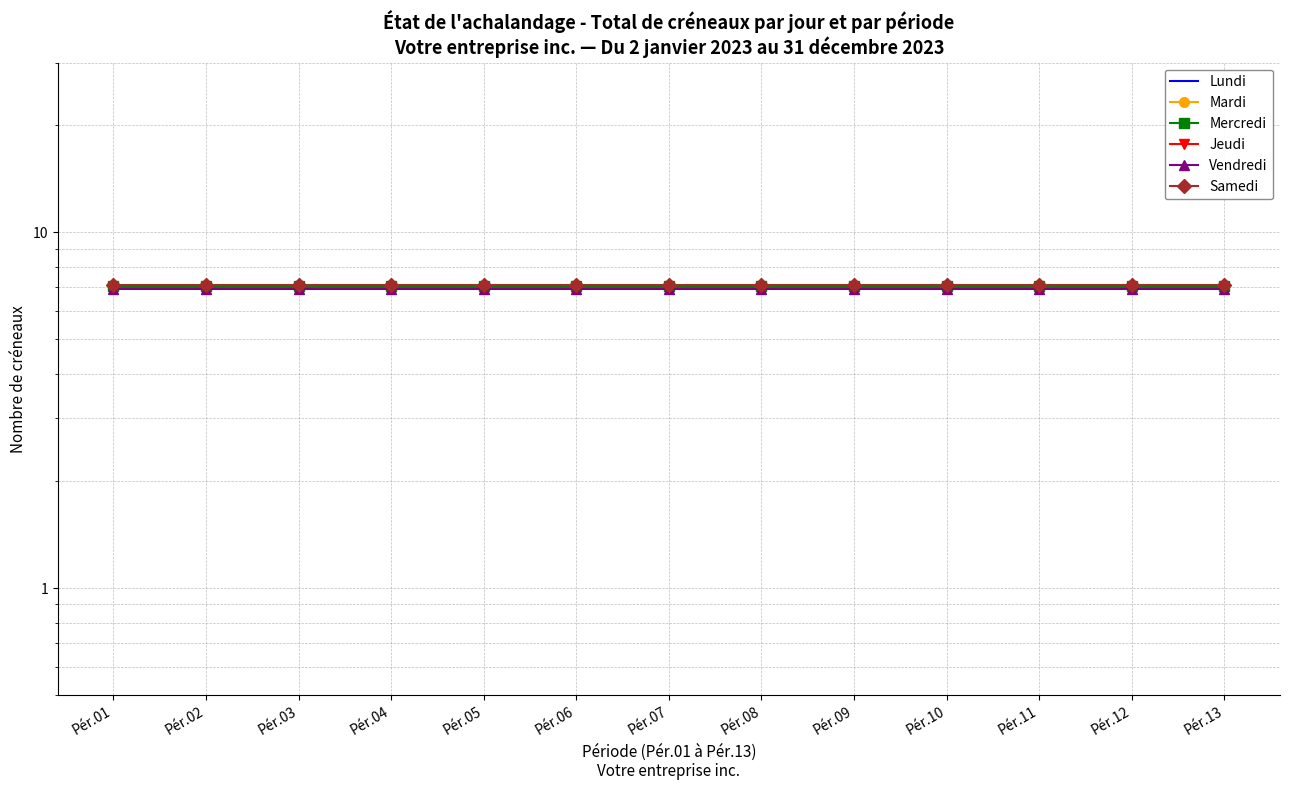

What value does the Samedi series have at Pér.10?

7.1